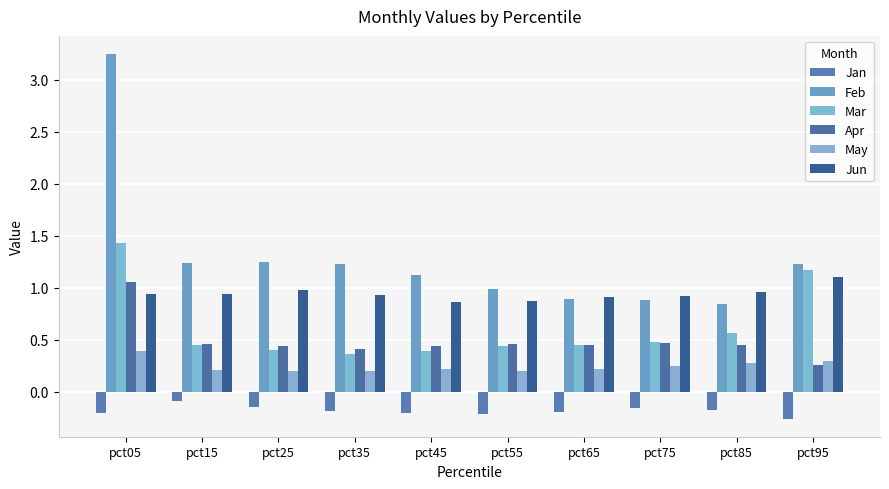

How many series are shown in this chart?

6